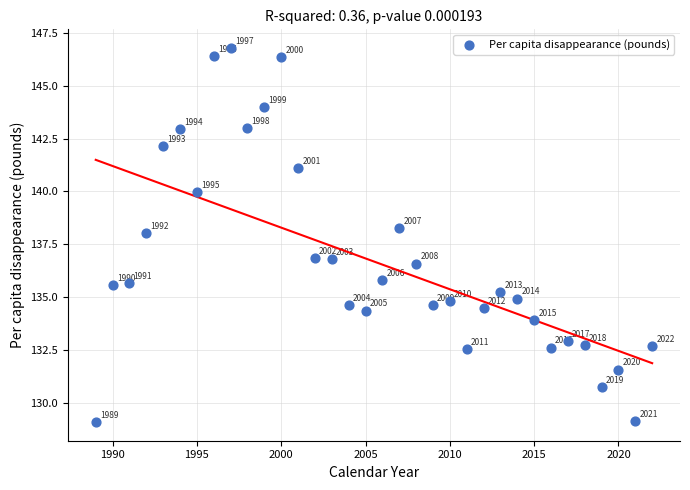

What Y value in the scatter plot is closest to 137?

136.9